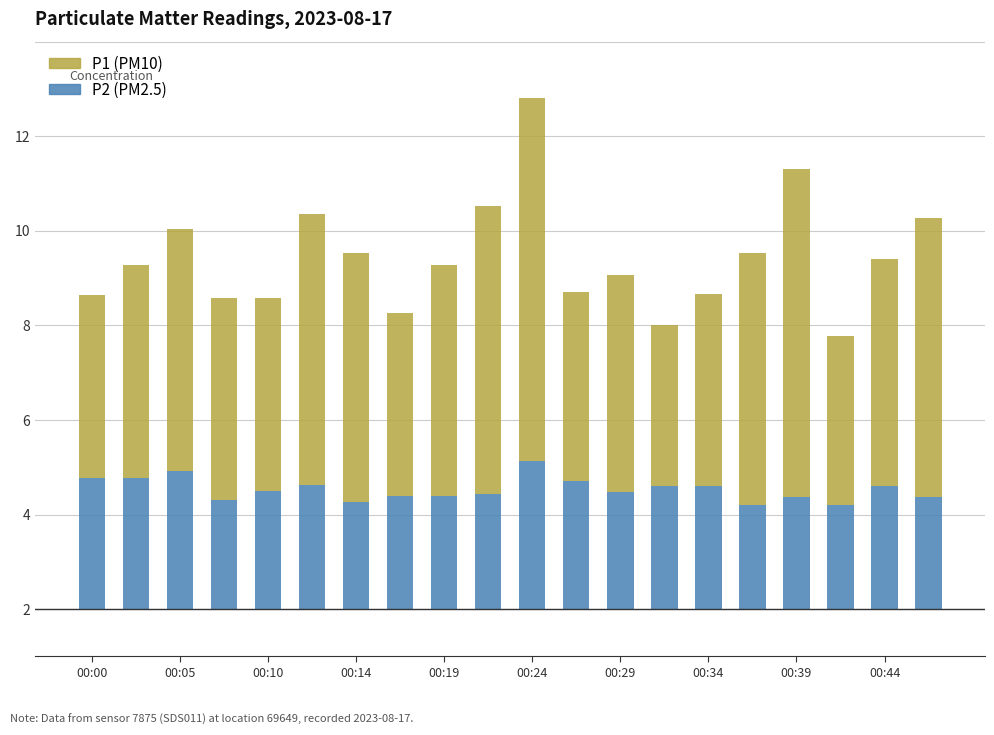

Does the chart contain any negative values?

No